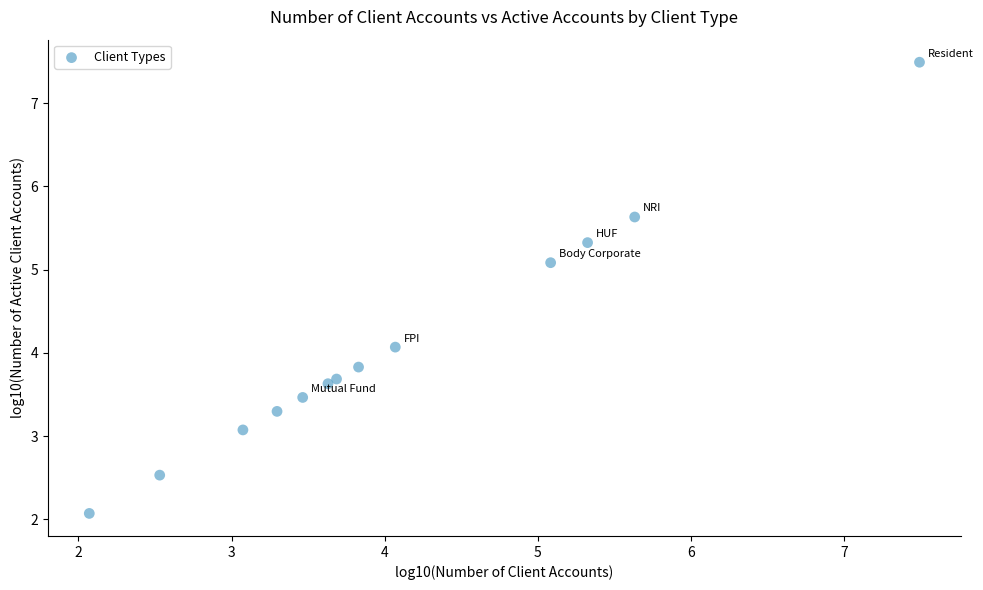

What Y value in the scatter plot is closest to 4?

4.1